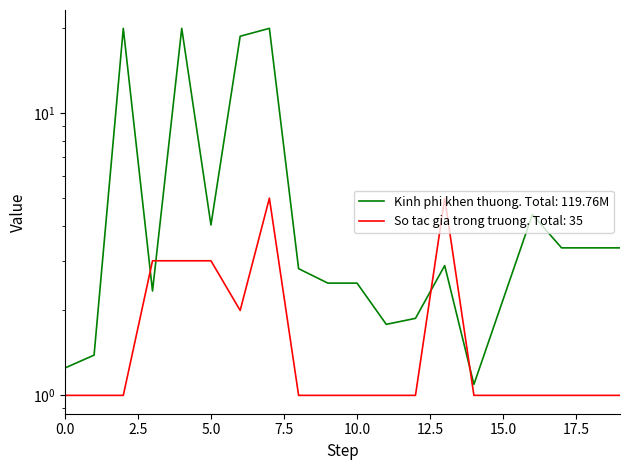

What is the difference between the Kinh phi khen thuong (trieu dong) values at P2 and P4?

1.0